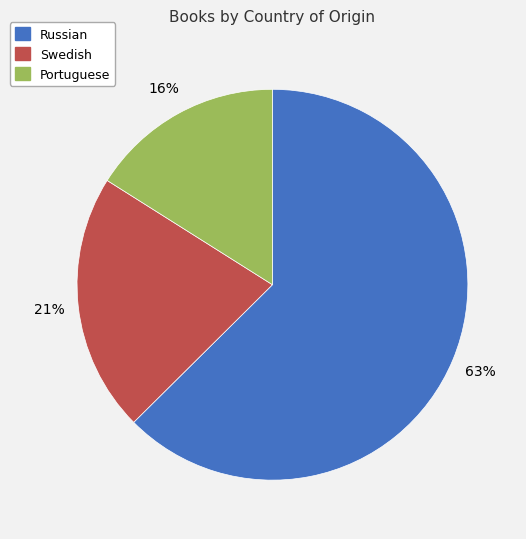

To the nearest percent, what percentage of the pie is Portuguese?

16%